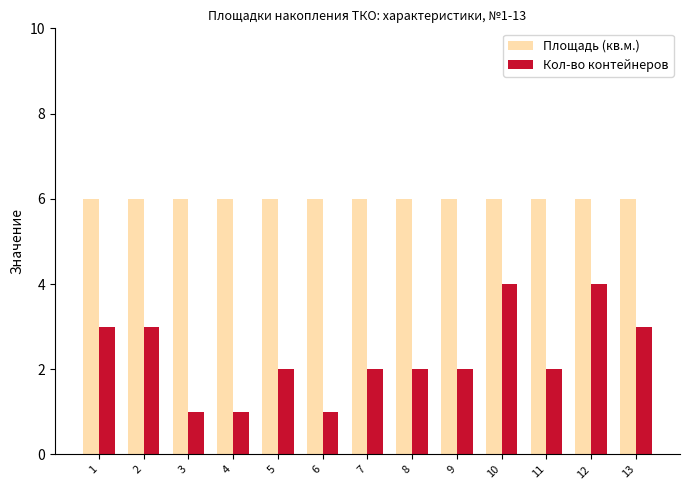

What is the average value of the Площадь (кв.м.) series?

6